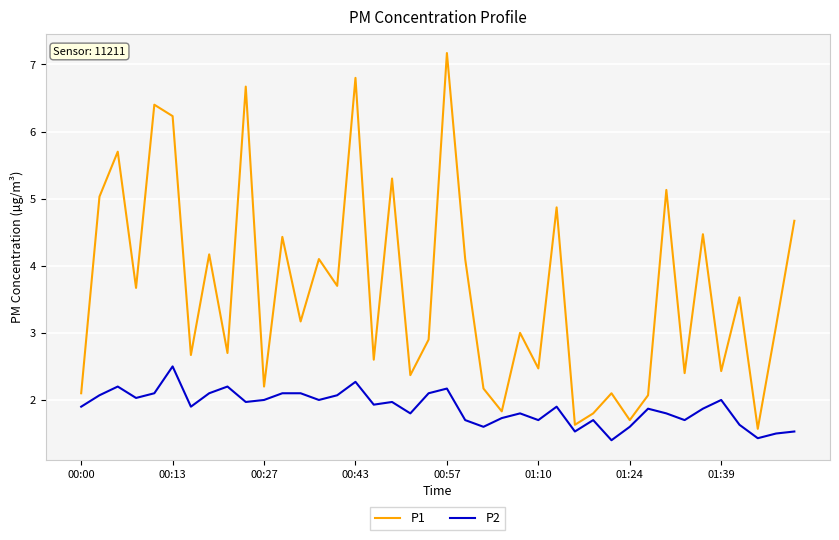

What is the difference between the maximum and minimum values in the P2 series?

1.1